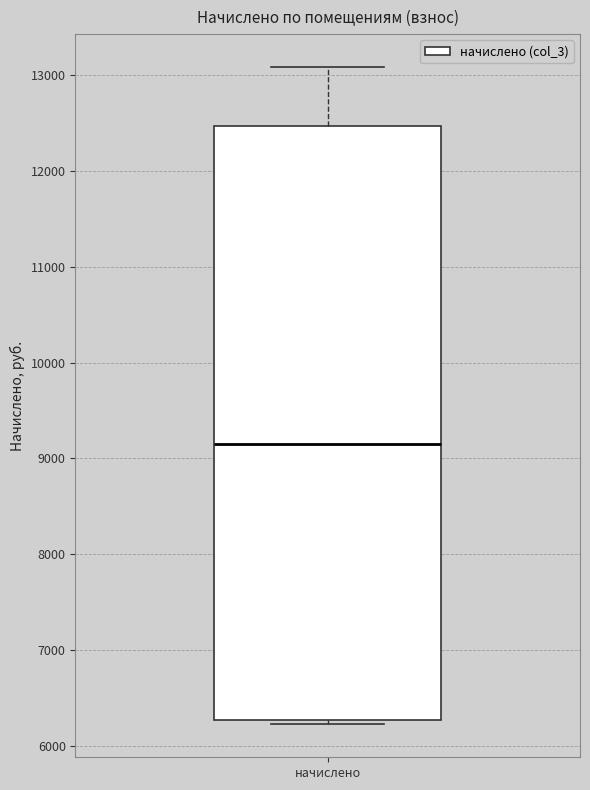

Where is the lower edge of the box for начислено on the y-axis? The values are not printed on the chart, so give them approximately, as read against the axis.

6300